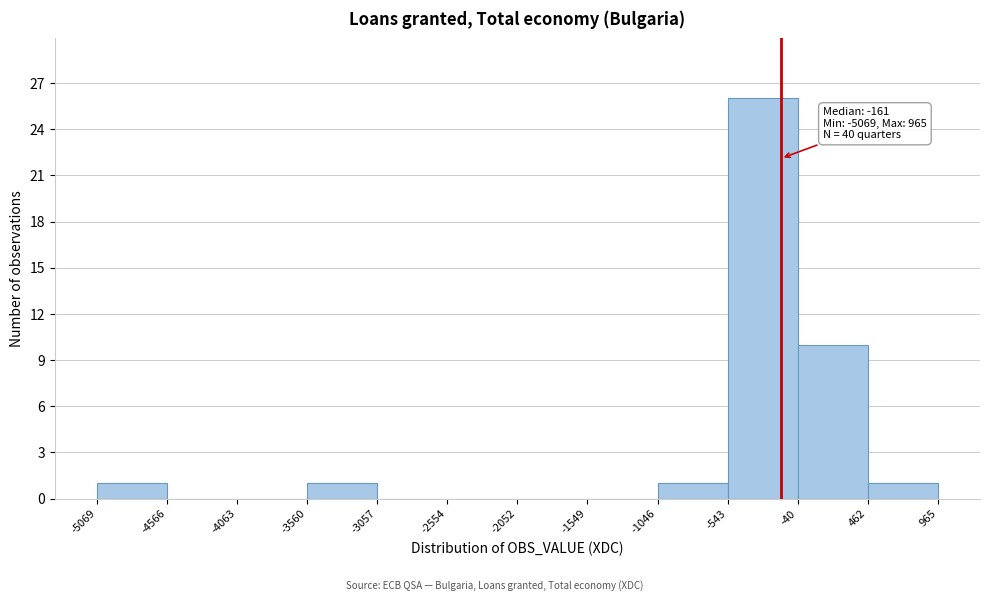

Which range on the x-axis has the tallest bar?

-543 to -40